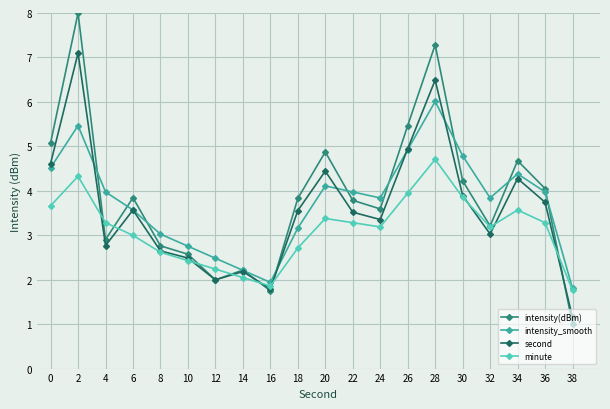

At which category does minute reach its first local valley?

16